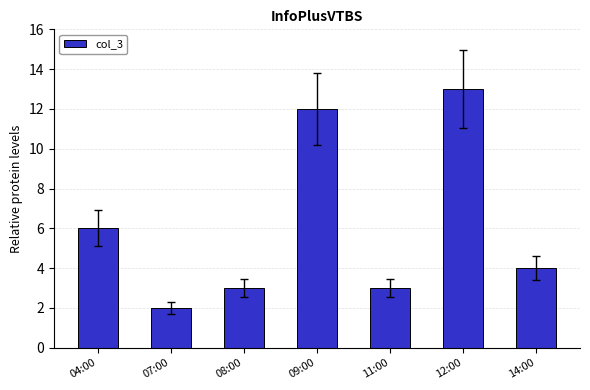

What is the smallest value displayed?

2